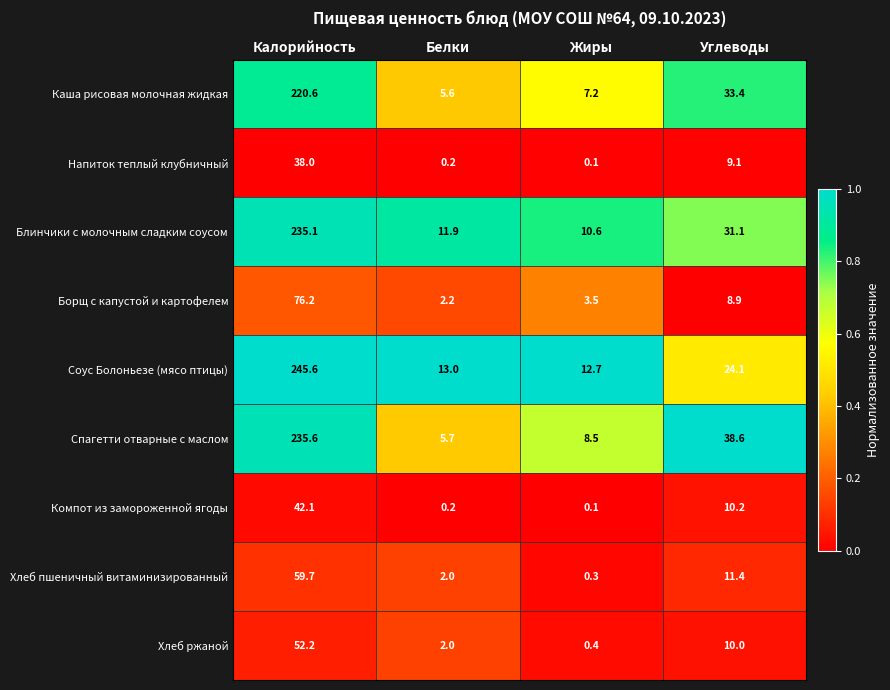

What is the average value of the Спагетти отварные с маслом series?

72.1